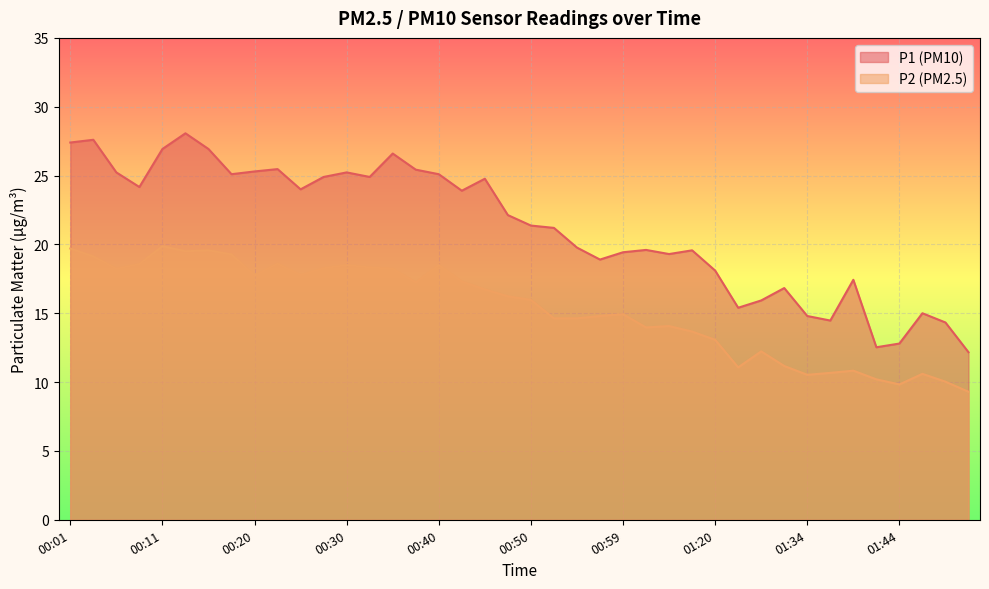

What is the total value across all series at 00:20?

43.0